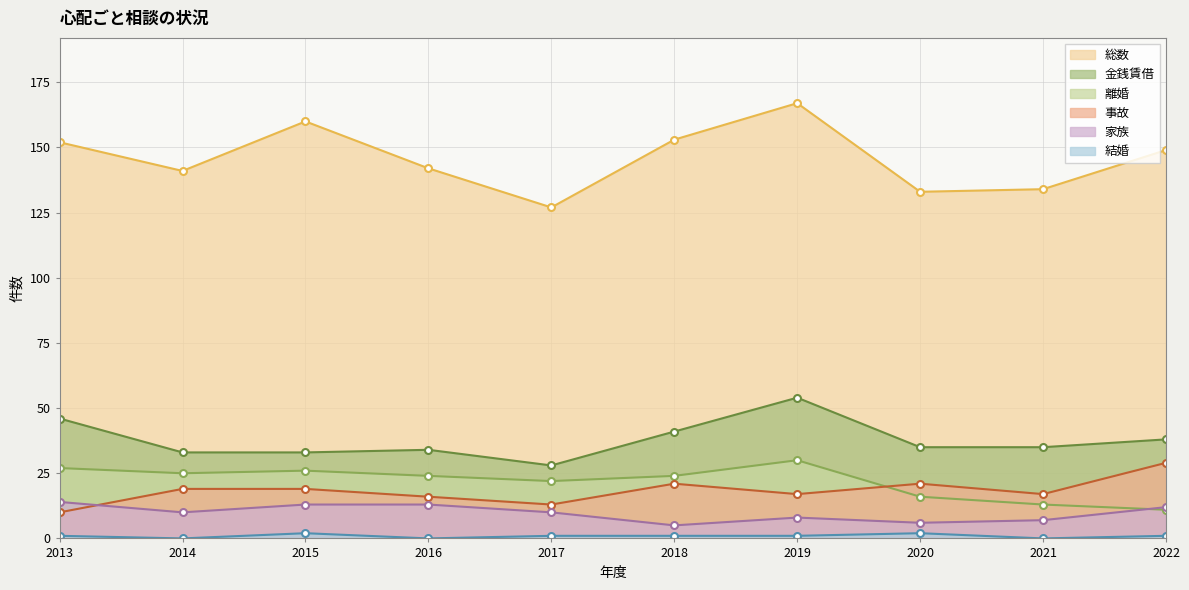

Does the chart have visible grid lines?

Yes